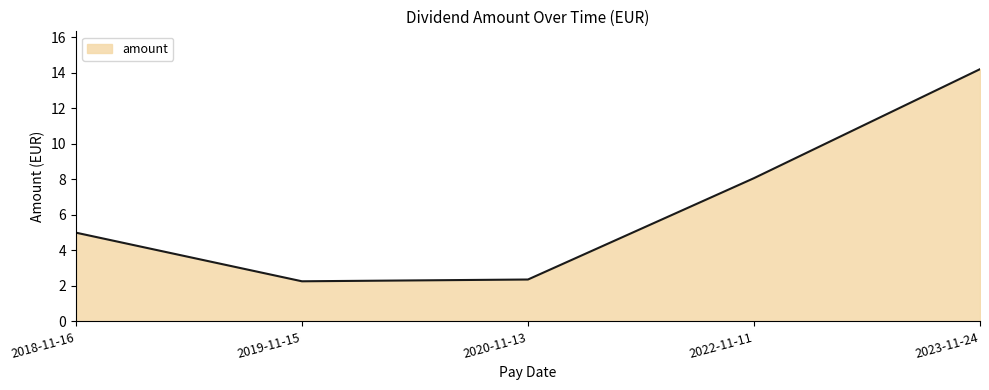

What is the sum of the values at 2022-11-11 and 2018-11-16?

13.1